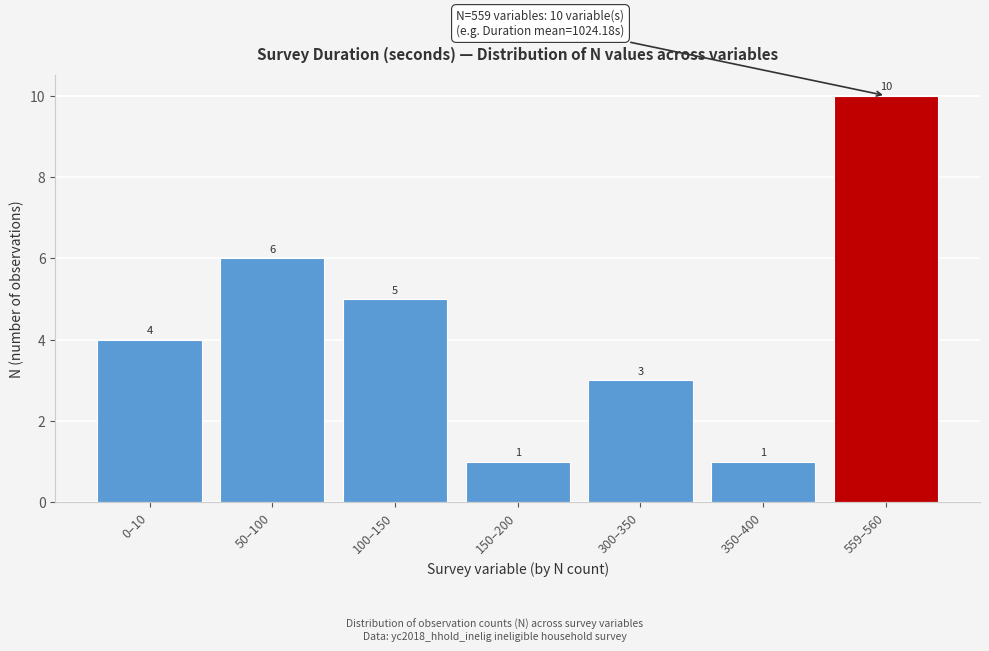

Reading left to right, what are all the values shown in this chart?

0–10=4	50–100=6	100–150=5	150–200=1	300–350=3	350–400=1	559–560=10